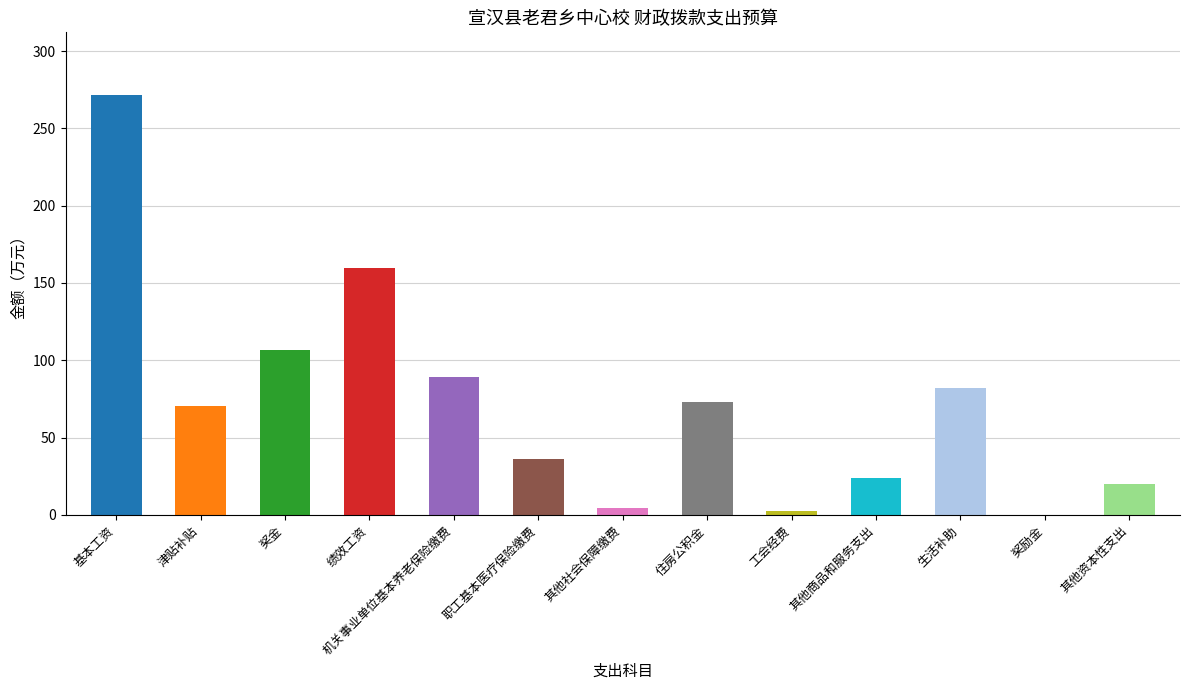

Is it true that the value at 基本工资 is 271.4?

True